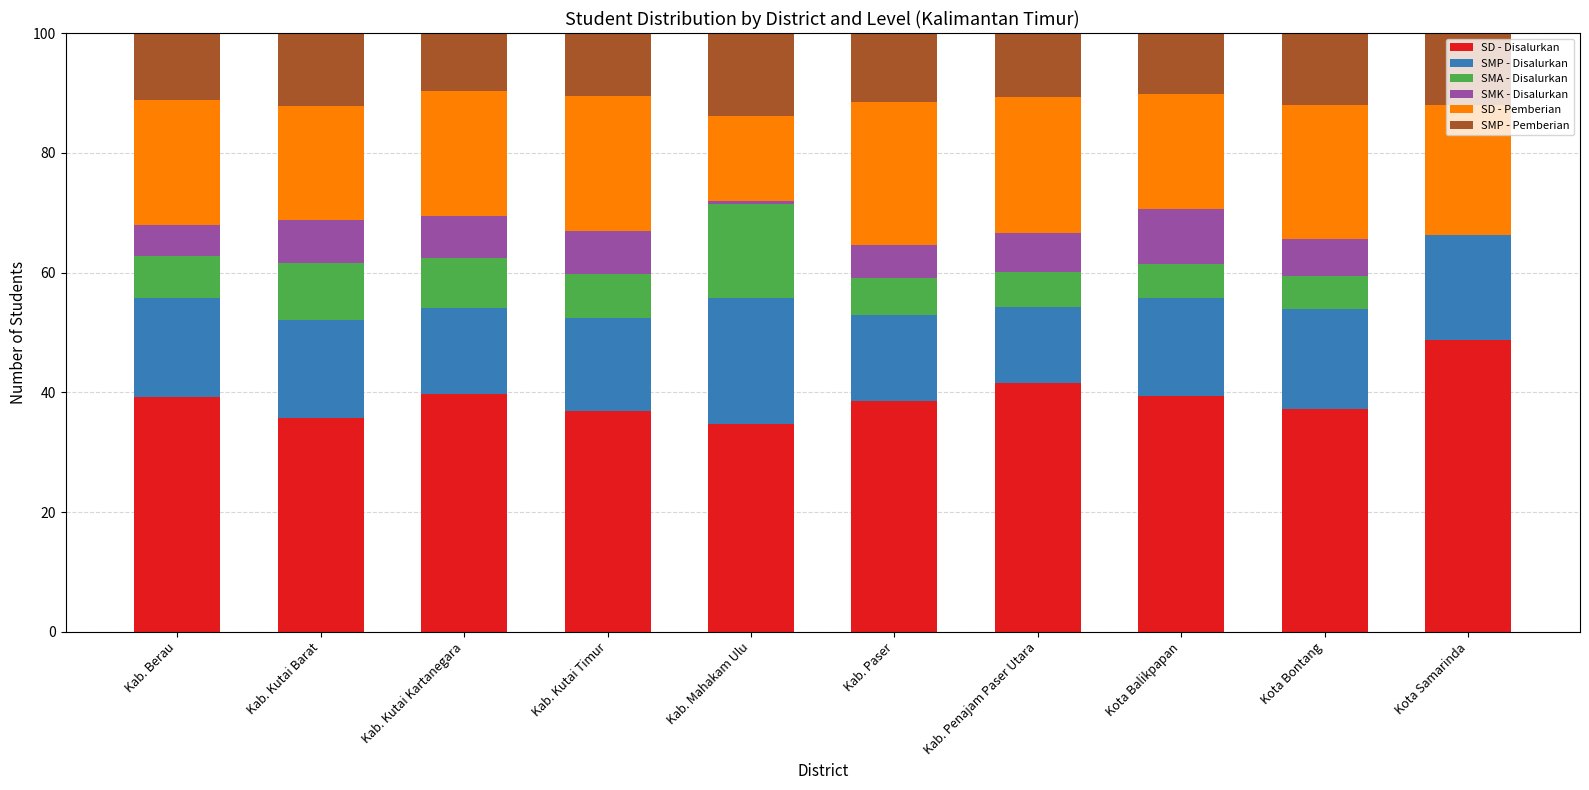

What is the total value across all series at Kab. Kutai Barat?

100.0